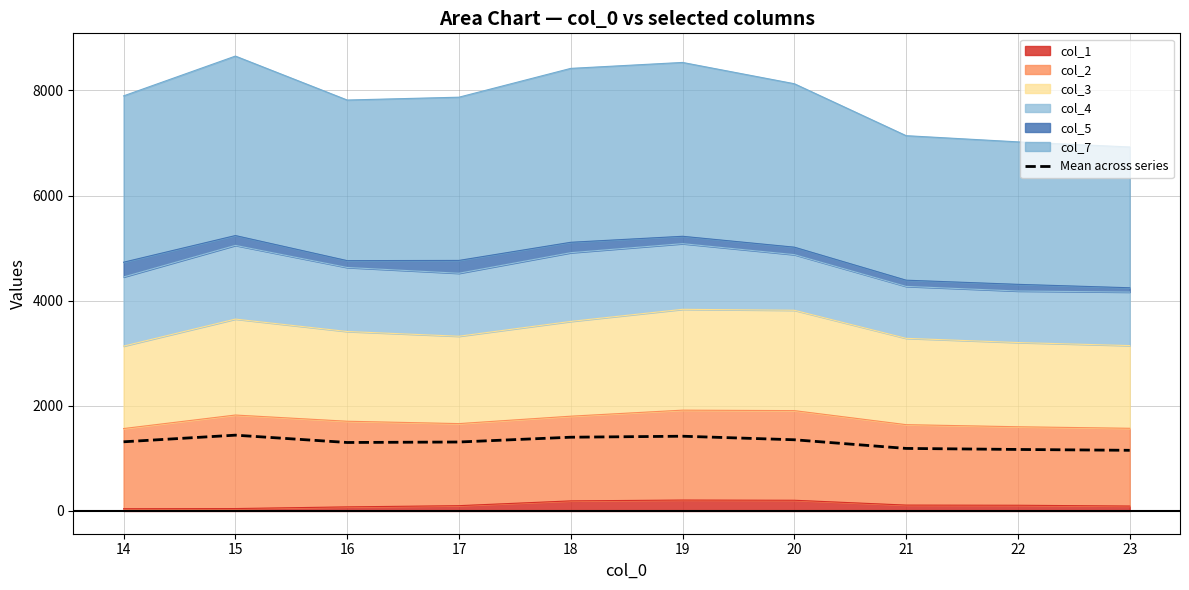

List the labels in order of value, smallest first.

23, 22, 21, 16, 17, 14, 20, 18, 19, 15